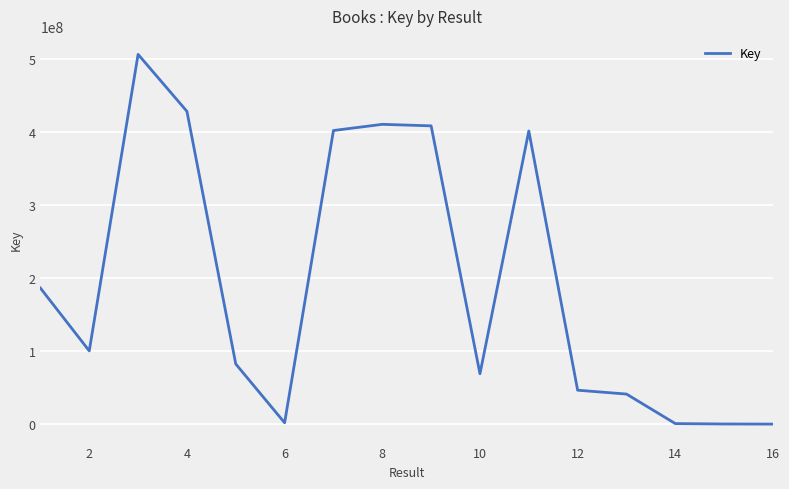

What is the greatest value displayed?

506027602